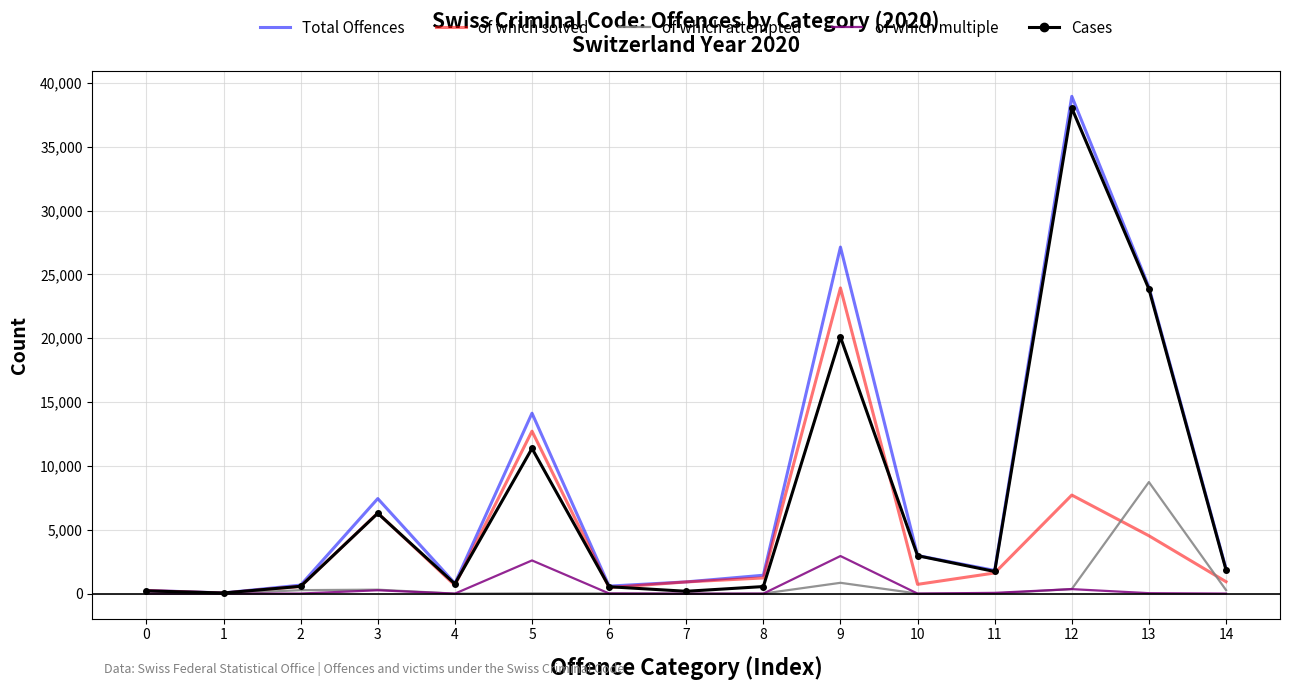

Which series has the largest range (max minus min)?

Total Offences